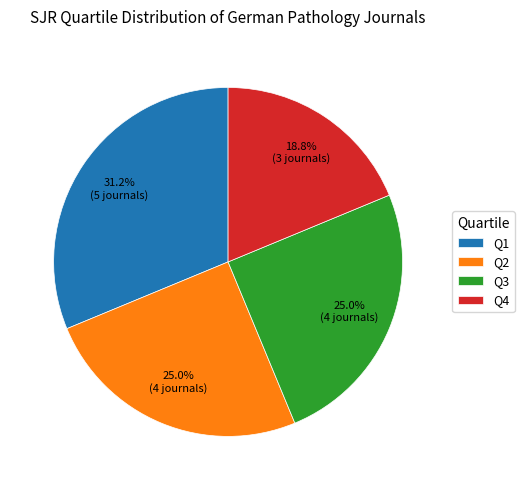

Is there a majority slice in this chart?

No